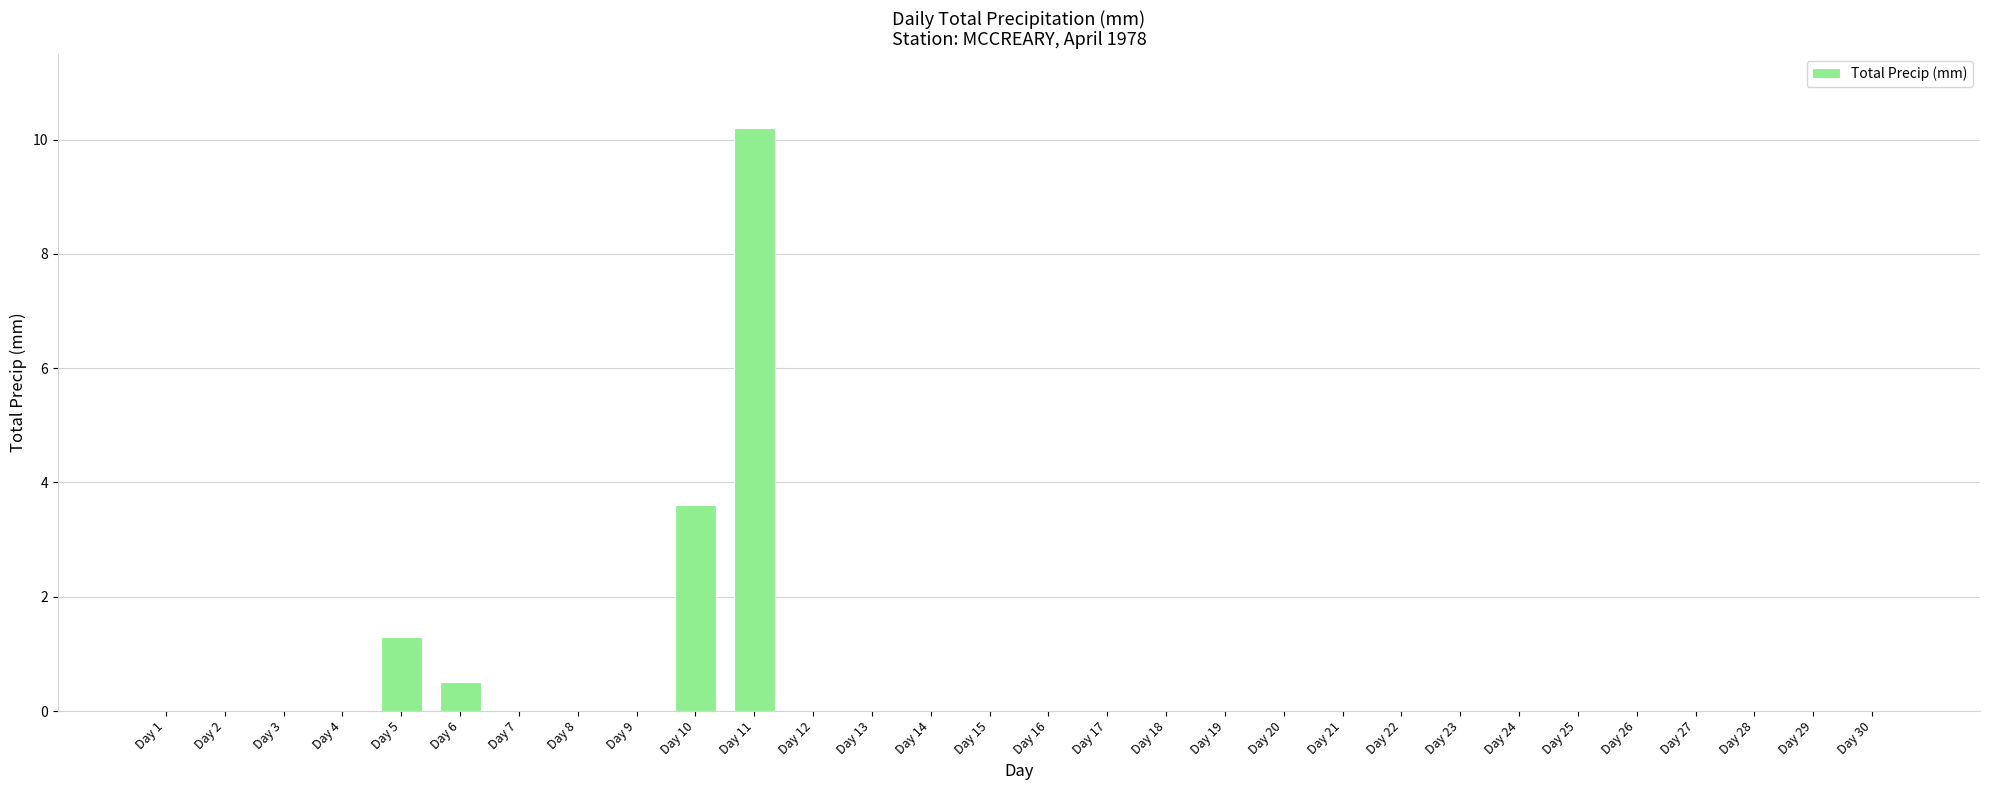

Reading left to right, list all the values displayed in this chart.

0.0	0.0	0.0	0.0	1.3	0.5	0.0	0.0	0.0	3.6	10.2	0.0	0.0	0.0	0.0	0.0	0.0	0.0	0.0	0.0	0.0	0.0	0.0	0.0	0.0	0.0	0.0	0.0	0.0	0.0